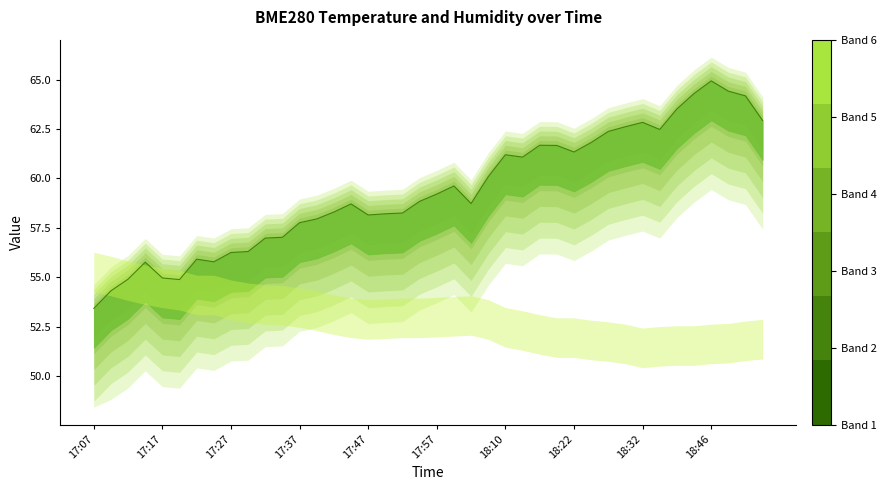

How many points are higher than both their immediate neighbors (excluding endpoints)?

8